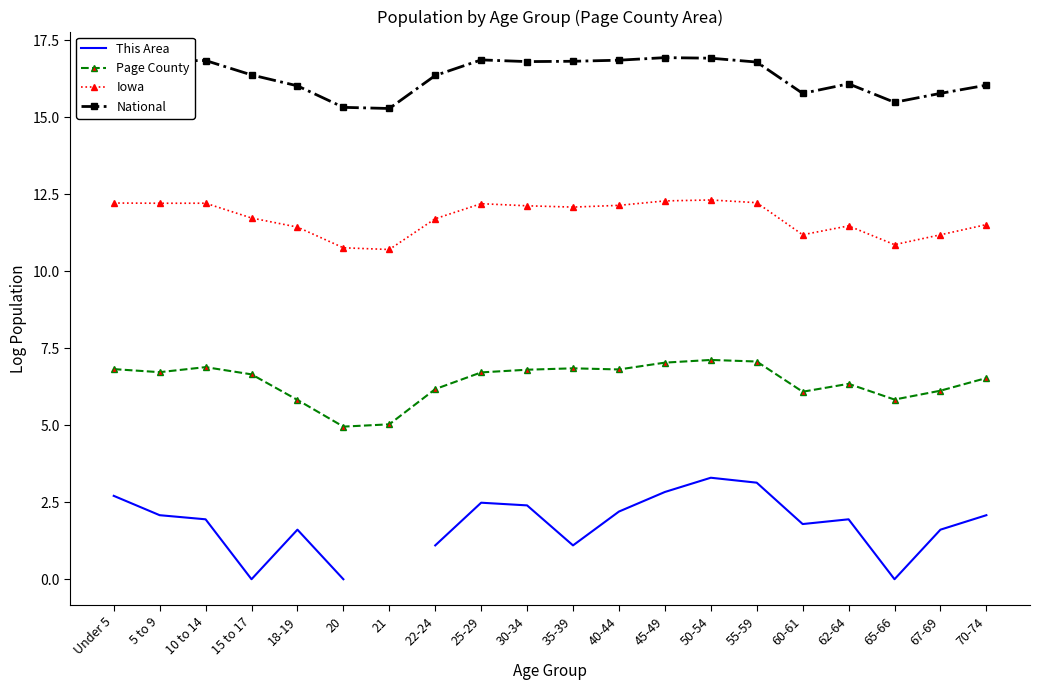

How many interior local valleys does the Iowa series have?

5